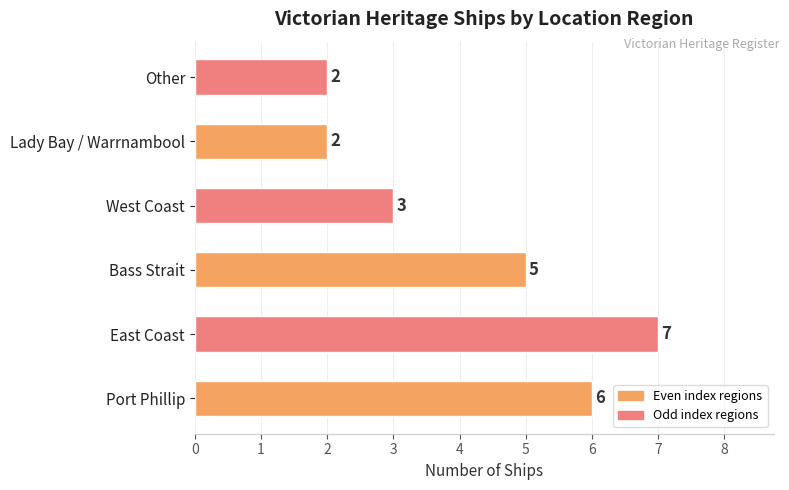

Is it true that the value at West Coast is 3?

True